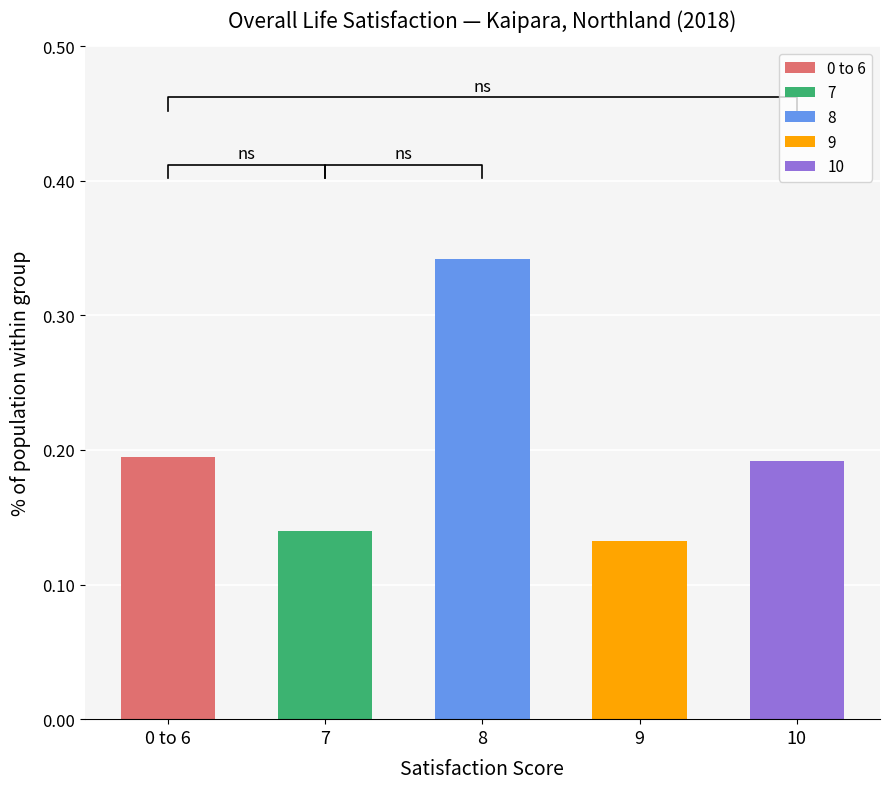

What is the value of the 2nd bar from the left?

0.1